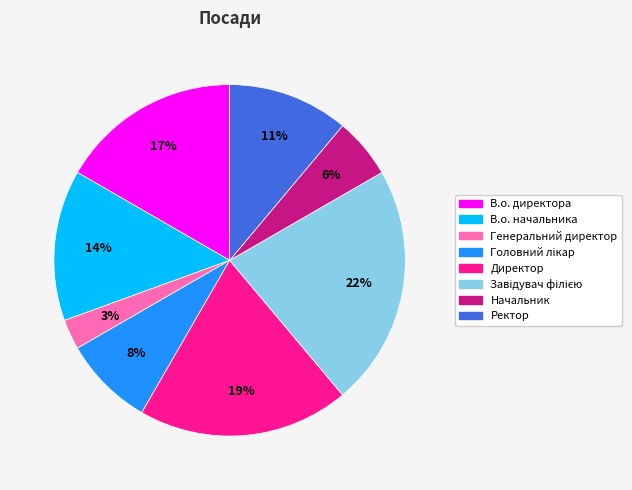

To the nearest percent, what is the combined percentage of Генеральний директор and Ректор?

14%